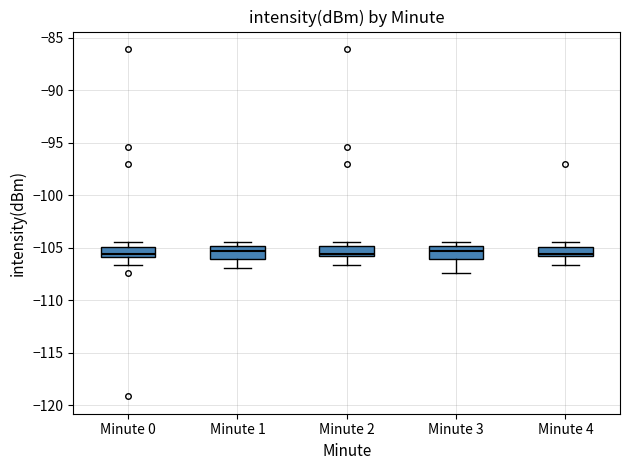

Reading left to right, transcribe this box plot: for each box, give where its median line is, the range the box spans, and where its two whiskers end, as read against the y-axis. The values are not printed on the chart, so give them approximately, as read against the axis.

Minute 0: median -105.5, box -106.0 to -105.0, whiskers -106.5 to -104.5
Minute 1: median -105.5, box -106.0 to -105.0, whiskers -107.0 to -104.5
Minute 2: median -105.5, box -106.0 to -105.0, whiskers -106.5 to -104.5
Minute 3: median -105.5, box -106.0 to -105.0, whiskers -107.5 to -104.5
Minute 4: median -105.5, box -106.0 to -105.0, whiskers -106.5 to -104.5